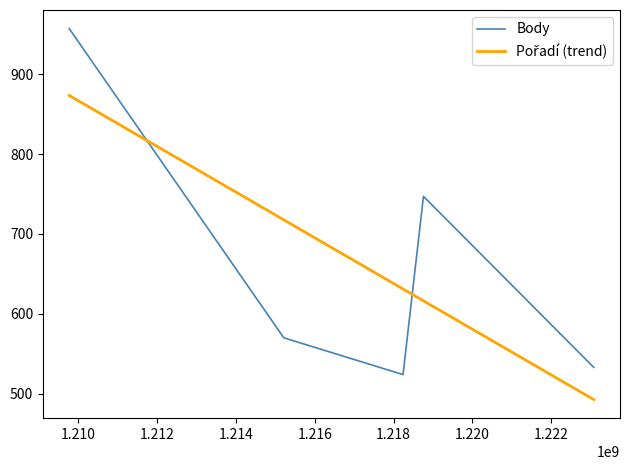

What is the minimum value for Body?

524.0